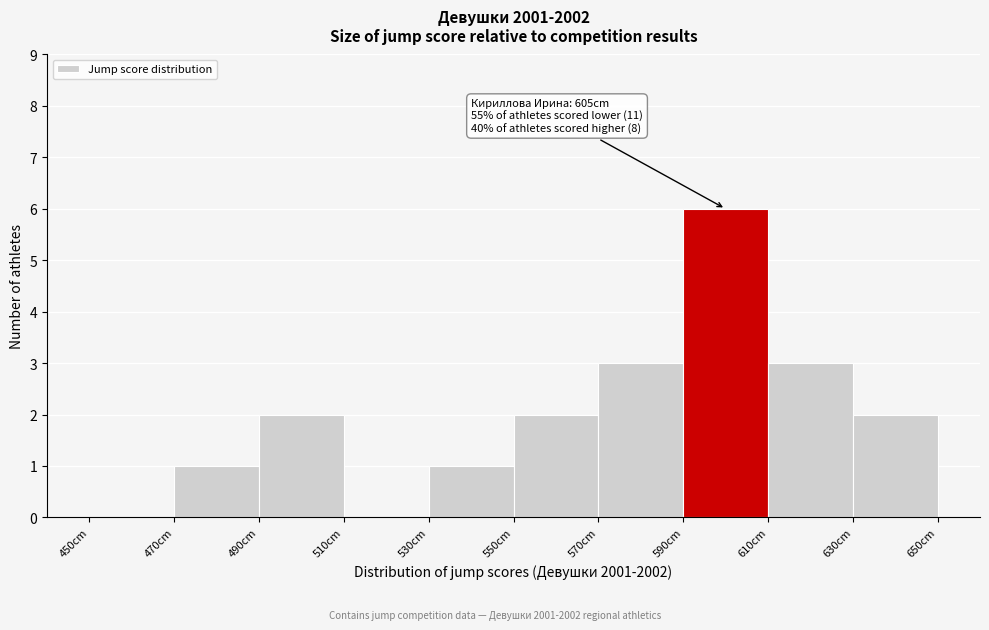

Which range on the x-axis has the tallest bar?

590 to 610